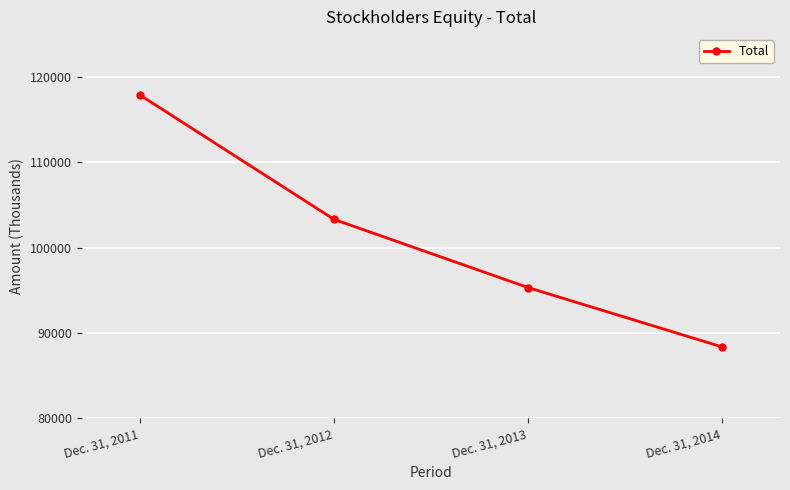

At which category does the chart reach its minimum across all series?

Dec. 31, 2014